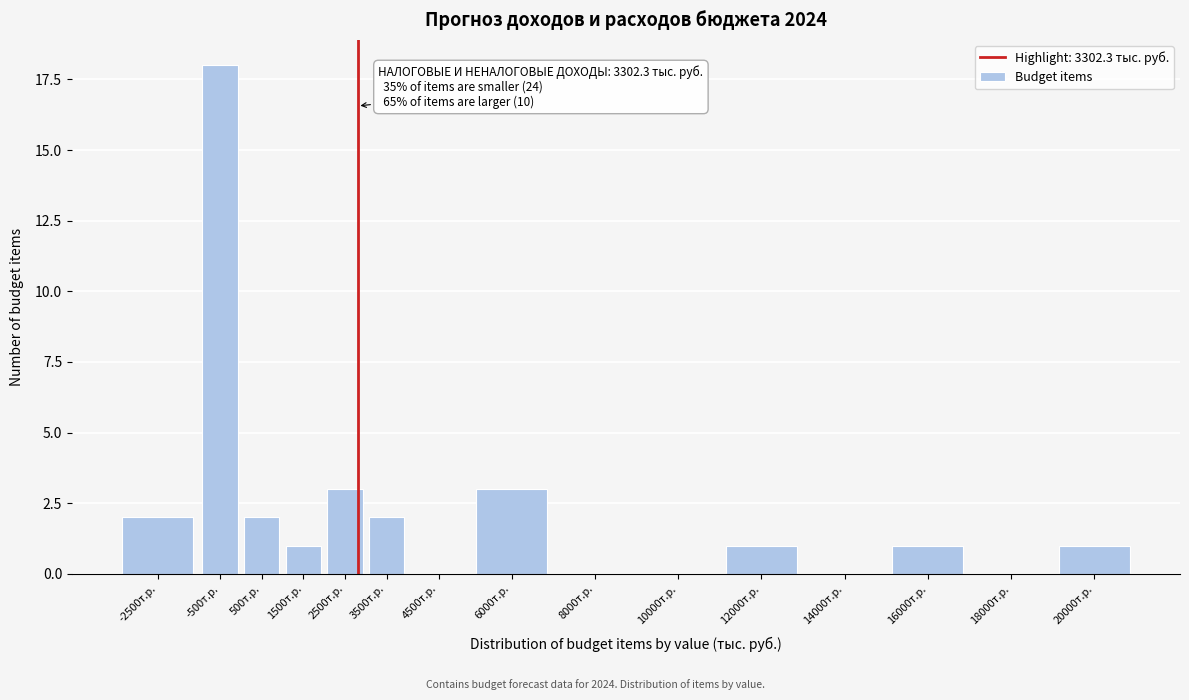

Reading right to left, list all the values displayed in this chart.

20000т.р.=1	18000т.р.=0	16000т.р.=1	14000т.р.=0	12000т.р.=1	10000т.р.=0	8000т.р.=0	6000т.р.=3	4500т.р.=0	3500т.р.=2	2500т.р.=3	1500т.р.=1	500т.р.=2	-500т.р.=18	-2500т.р.=2